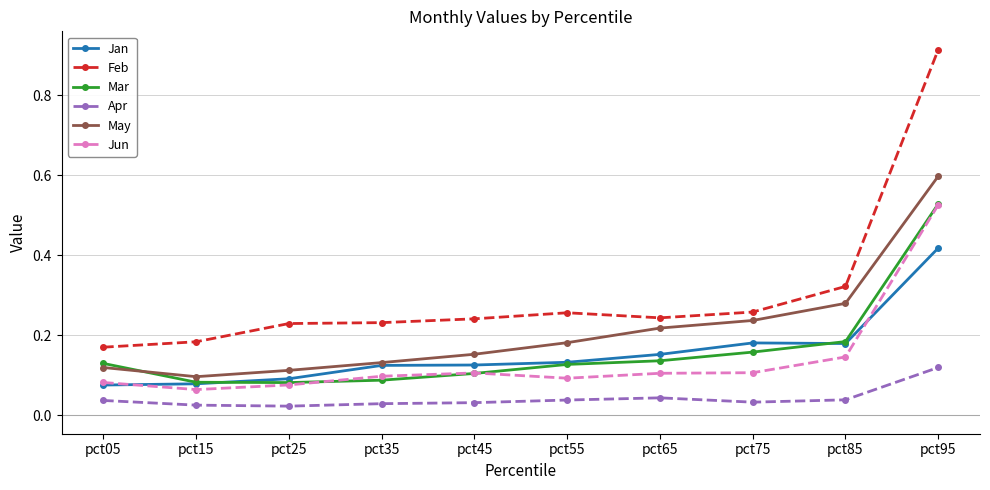

Which series has the widest spread of values?

Feb